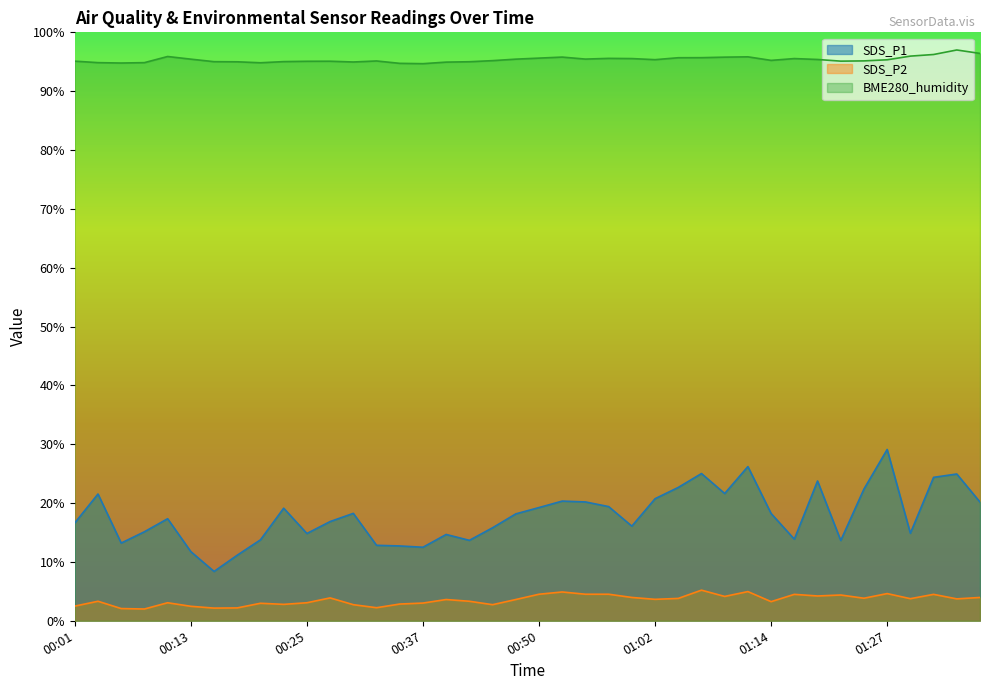

What is the difference between the maximum and minimum values in the SDS_P2 series?

3.2